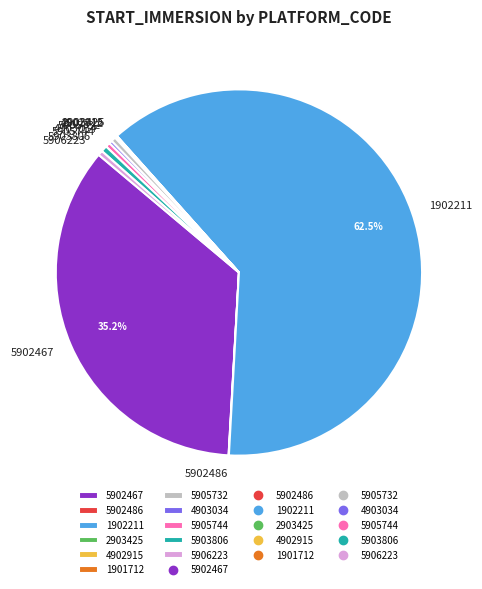

What is the majority slice?

1902211